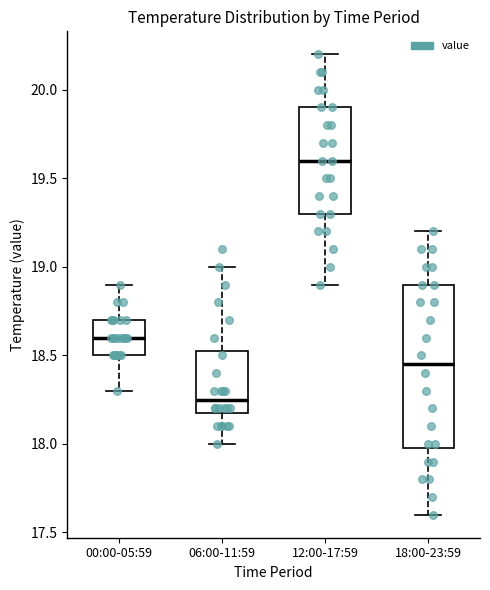

Reading left to right, transcribe this box plot: for each box, give where its median line is, the range the box spans, and where its two whiskers end, as read against the y-axis. The values are not printed on the chart, so give them approximately, as read against the axis.

00:00-05:59: median 18.60, box 18.50 to 18.70, whiskers 18.30 to 18.90
06:00-11:59: median 18.25, box 18.20 to 18.55, whiskers 18.00 to 19.00
12:00-17:59: median 19.60, box 19.30 to 19.90, whiskers 18.90 to 20.20
18:00-23:59: median 18.45, box 18.00 to 18.90, whiskers 17.60 to 19.20